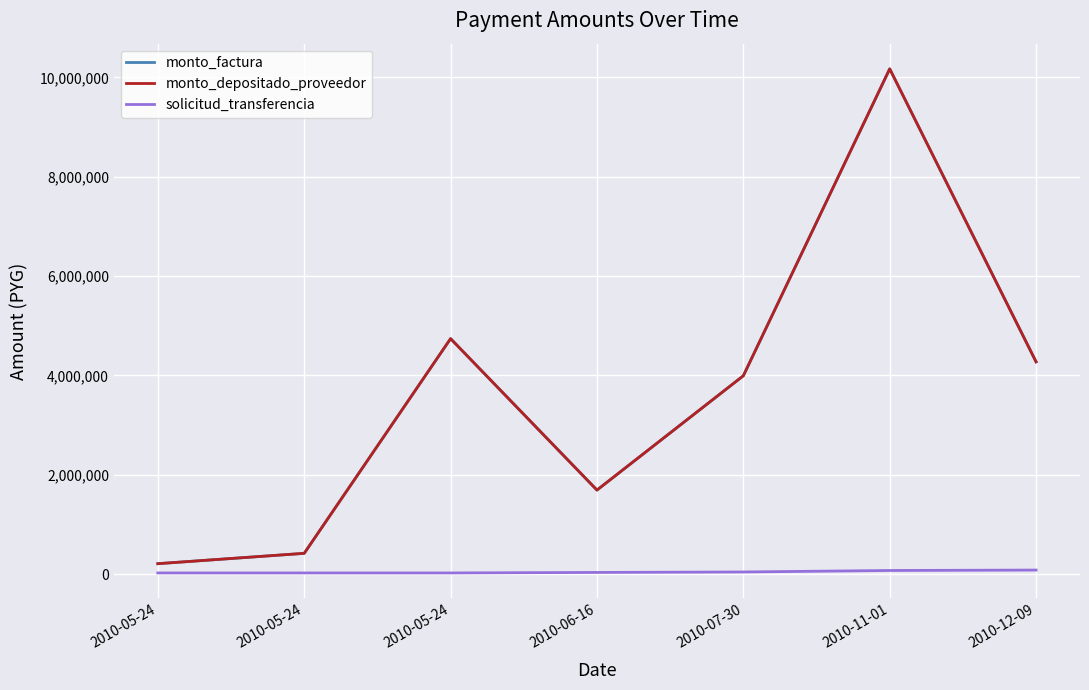

What is the difference between the monto_depositado_proveedor values at 2010-12-09 and 2010-05-24?

4063926